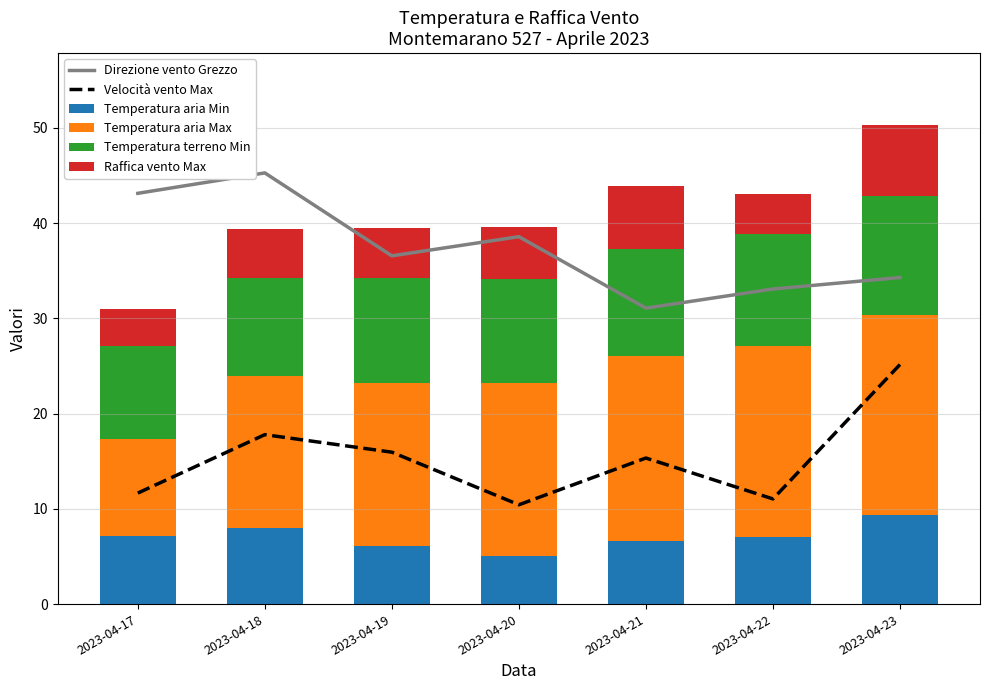

The Direzione vento Grezzo series shows 45.3 at 2023-04-18. True or false?

True